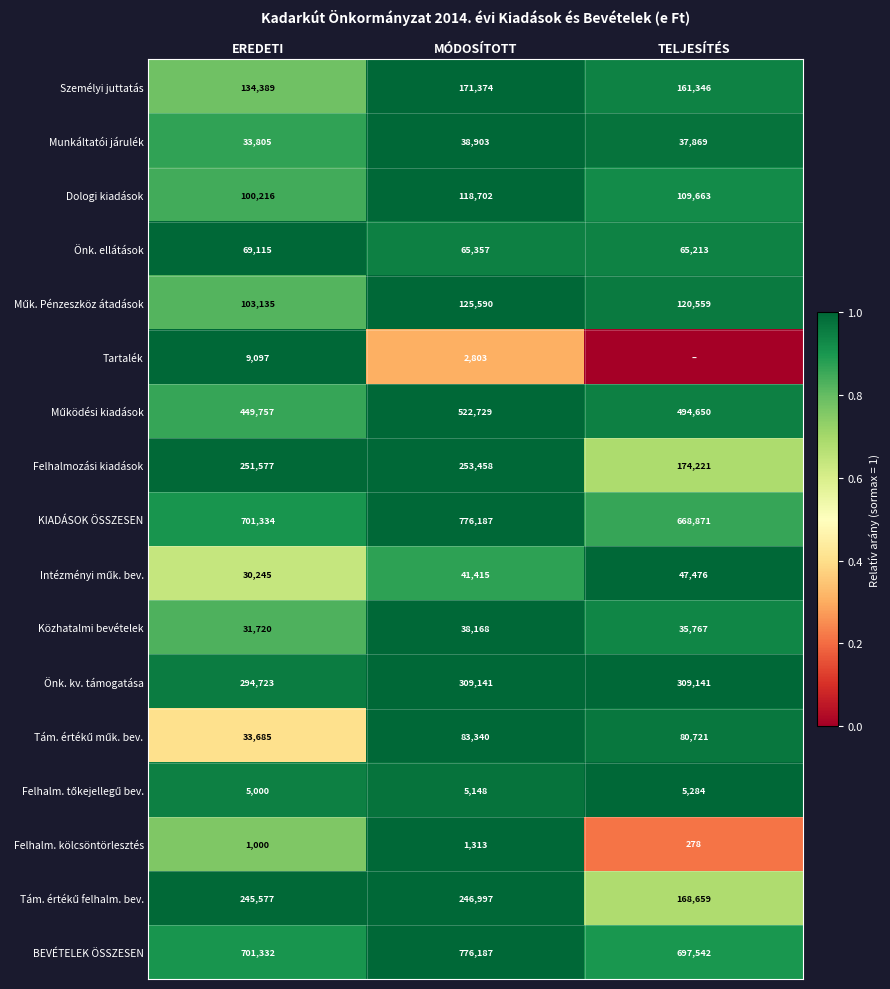

The value of Önk. kv. támogatása at EREDETI is 175096. True or false?

False